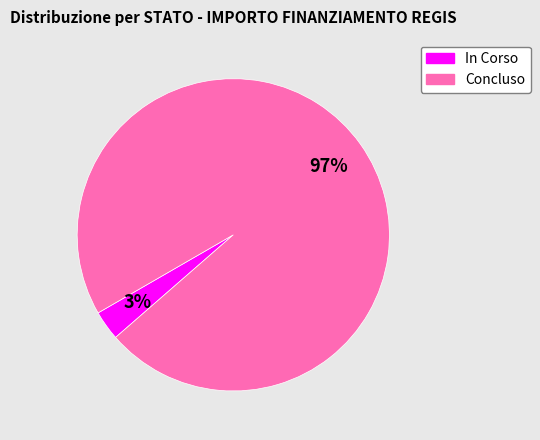

Do In Corso and Concluso together represent more than half of the pie?

Yes